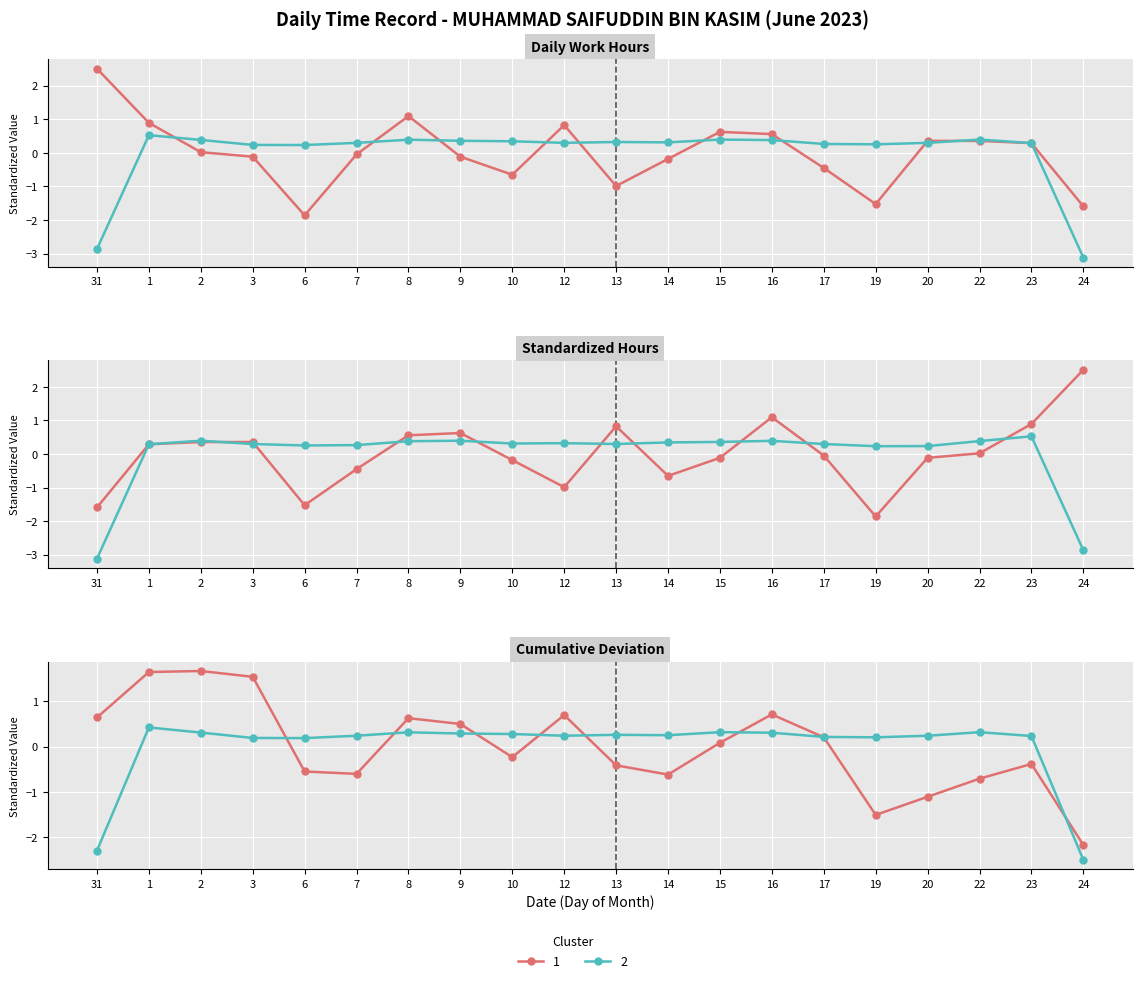

Rank the categories by value from lowest to highest.

6, 24, 19, 13, 10, 17, 14, 3, 9, 7, 2, 23, 20, 22, 16, 15, 12, 1, 8, 31